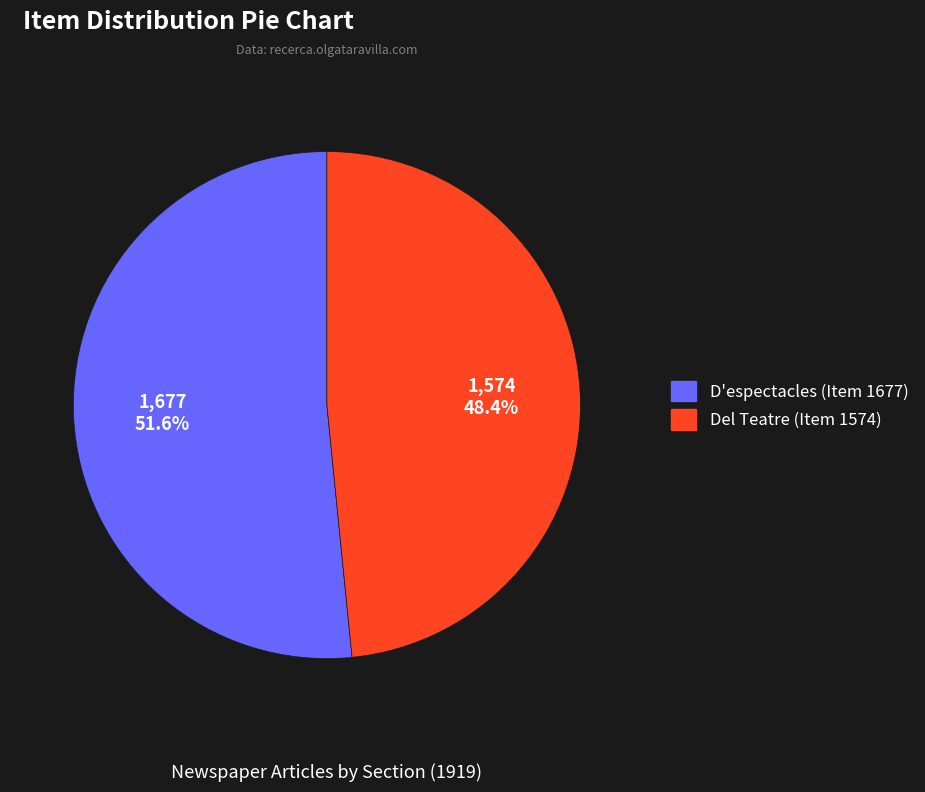

To the nearest percent, what is the difference between the D'espectacles (Item 1677) and Del Teatre (Item 1574) slice percentages?

3%